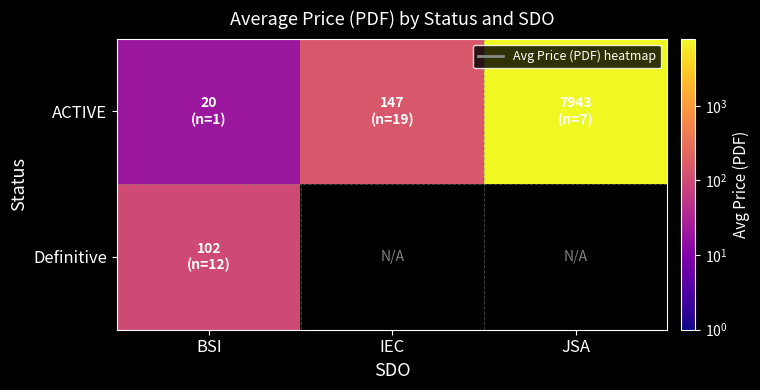

At how many categories does at least one series exceed 7452?

1